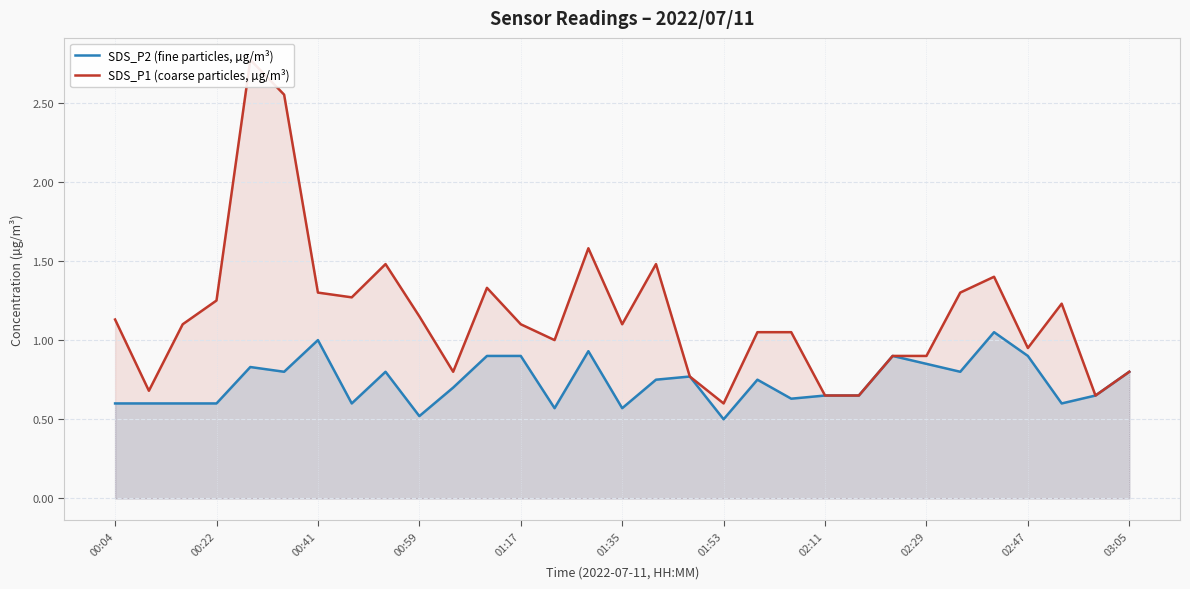

What is the lowest value of the SDS_P2 (fine particles, µg/m³) series?

0.5